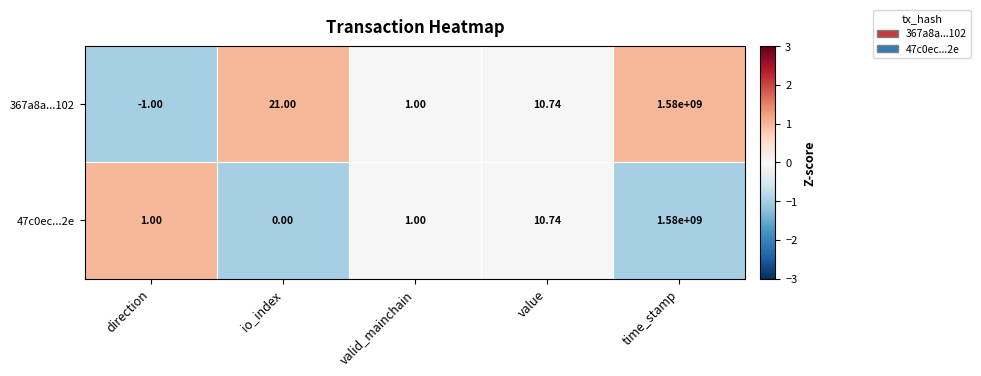

At which category does the chart reach its peak across all series?

time_stamp